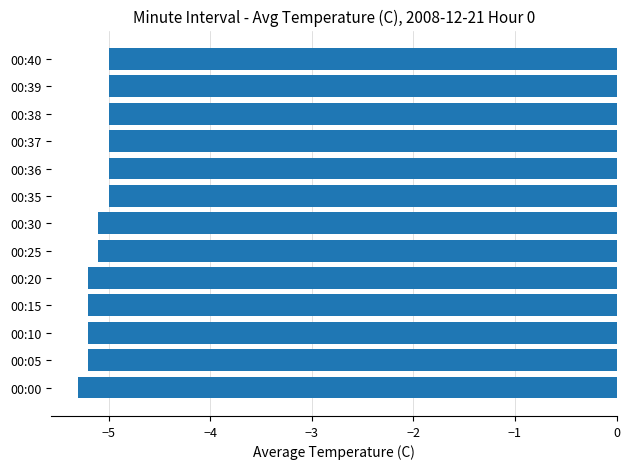

What is the sum of all values?

-66.3